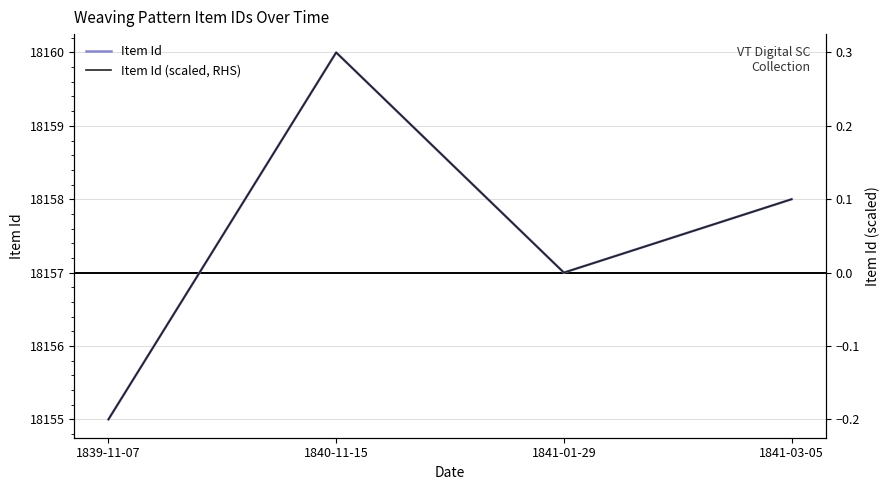

Does the chart have visible grid lines?

Yes